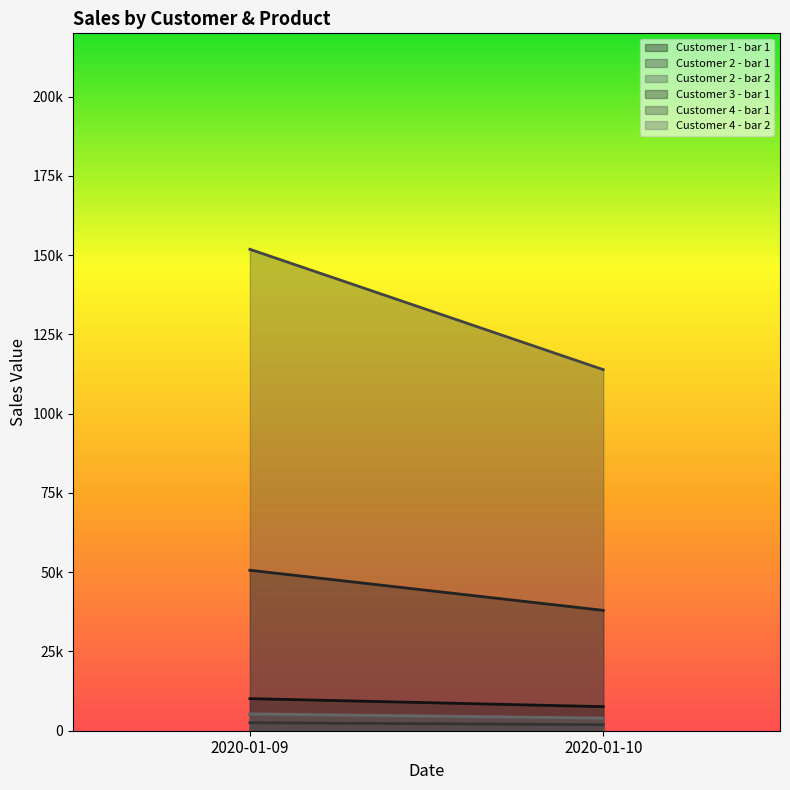

List the series in order of their peak value, highest first.

Customer 4 - bar 1, Customer 3 - bar 1, Customer 1 - bar 1, Customer 4 - bar 2, Customer 2 - bar 2, Customer 2 - bar 1